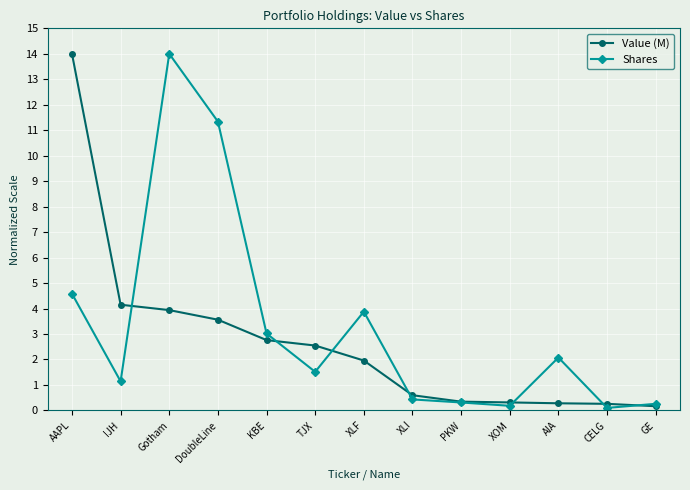

Where does the Value (M) series first go above 1?

AAPL